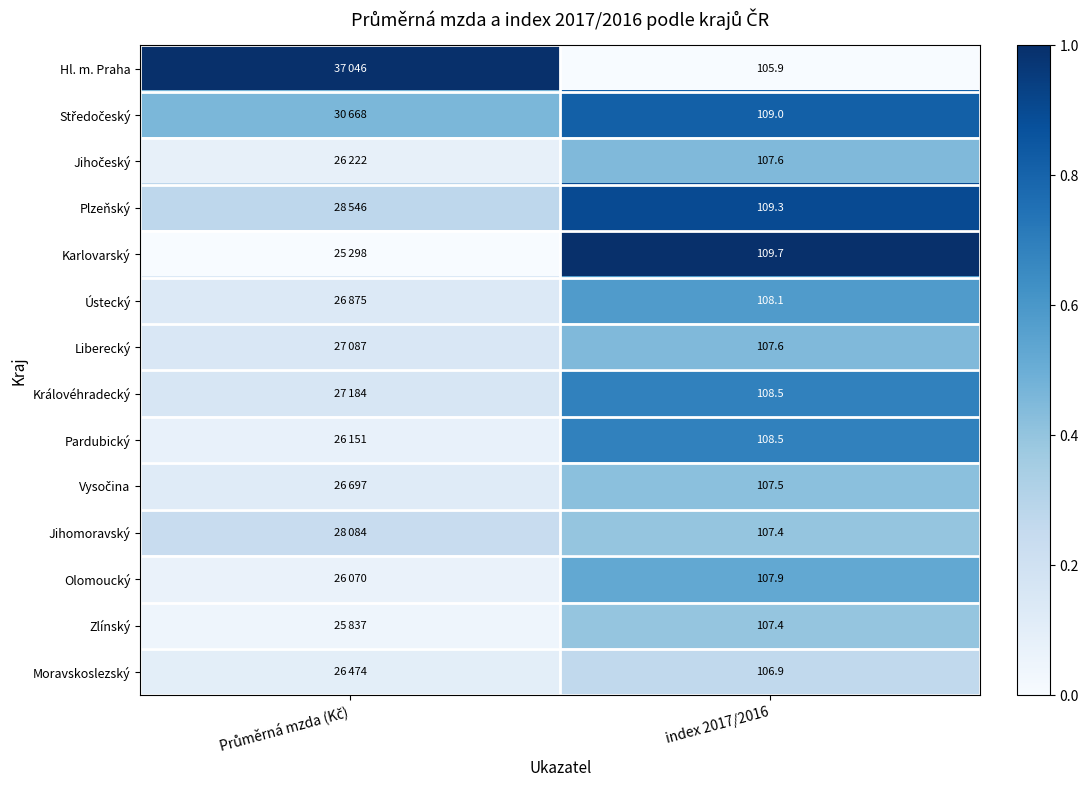

Is the value of Plzeňský at index 2017/2016 greater than the value of Hl. m. Praha at index 2017/2016?

Yes